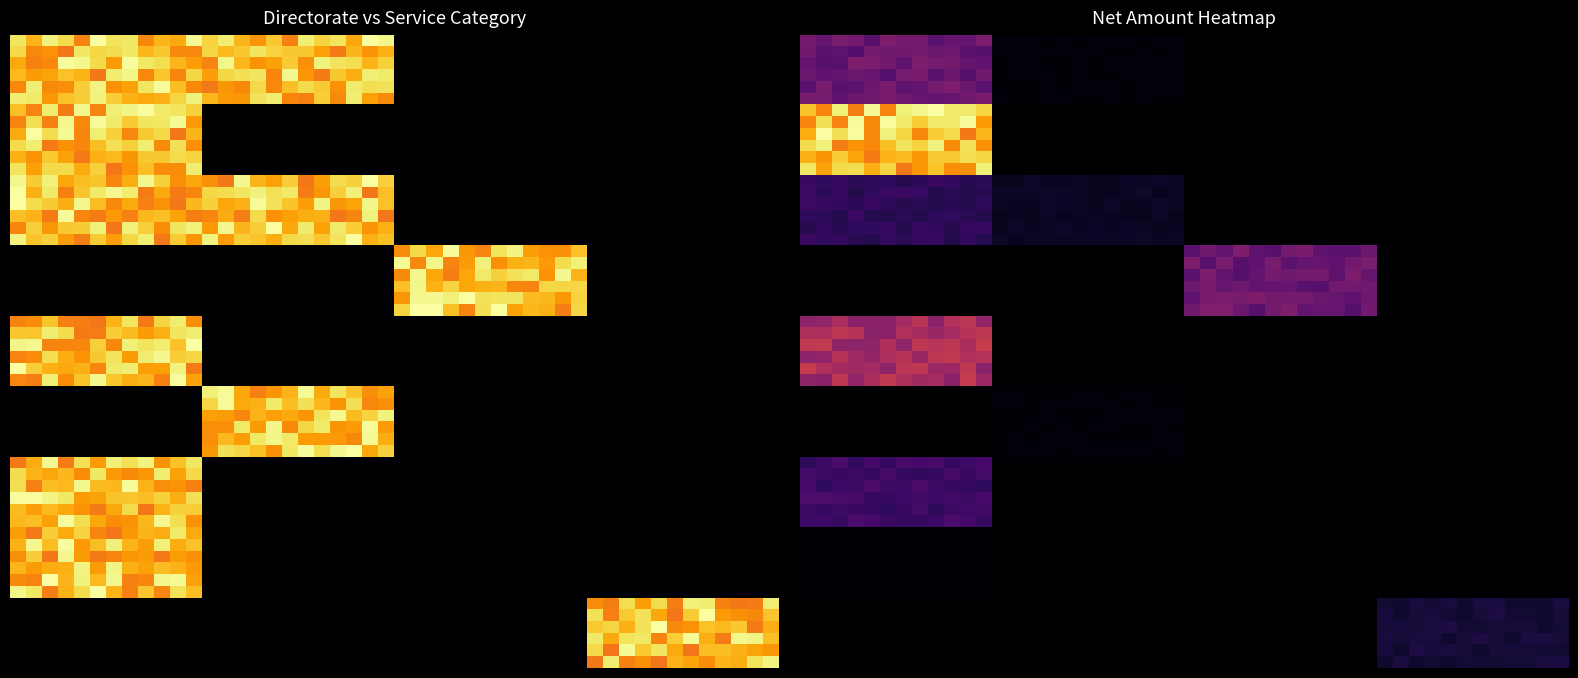

What is the difference between the Business Support Community Services values at Housing Services and Central Services?

87364